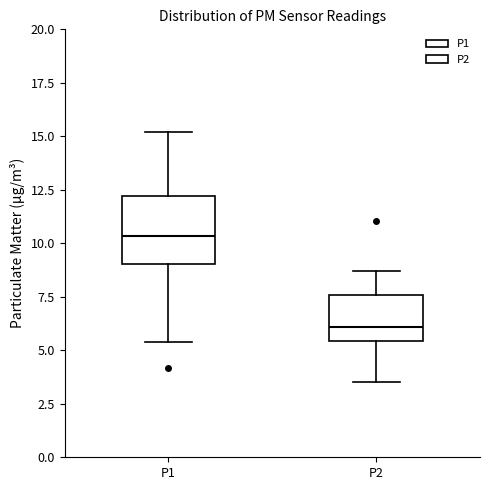

Comparing the boxes themselves (not the whiskers), which one is the tallest?

P1